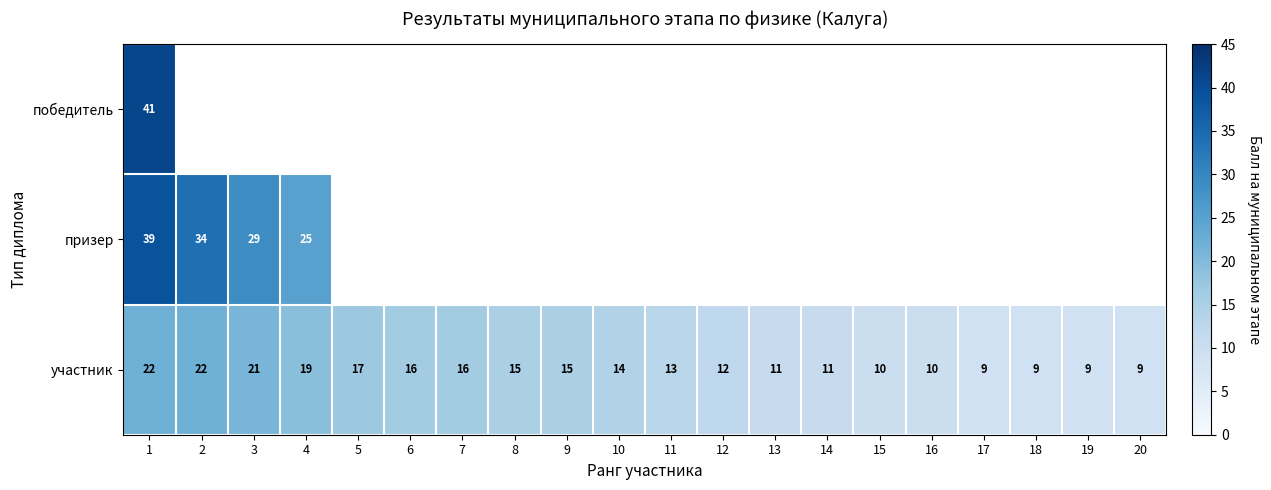

What is the difference between the участник values at 5 and 18?

8